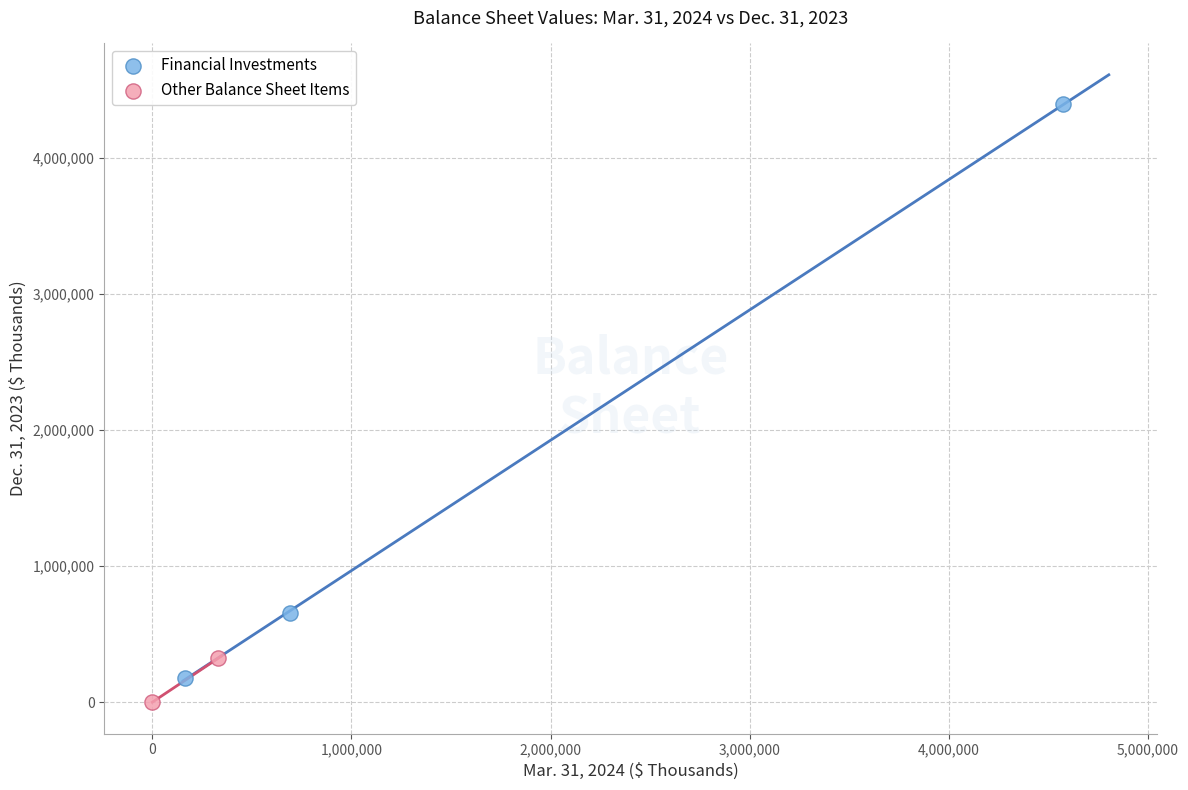

Which series has the largest Y range (max minus min)?

Financial Investments